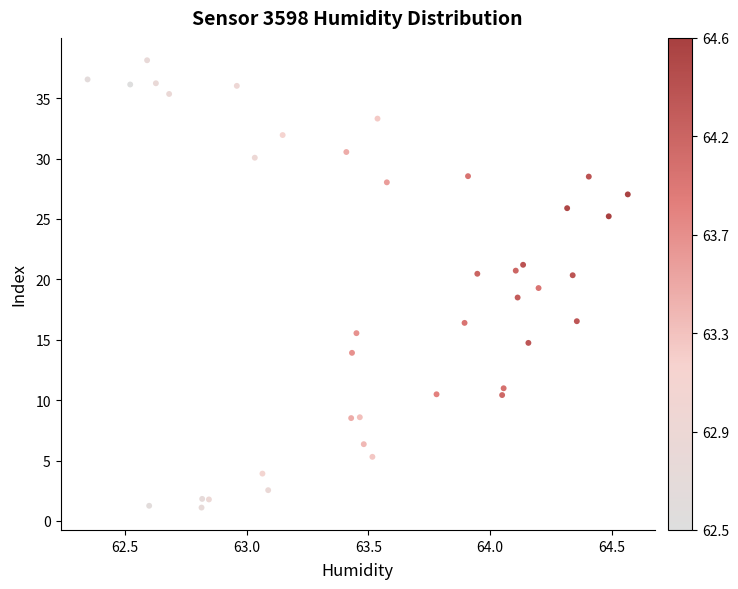

What is the range of Y values (max minus min)?

37.0